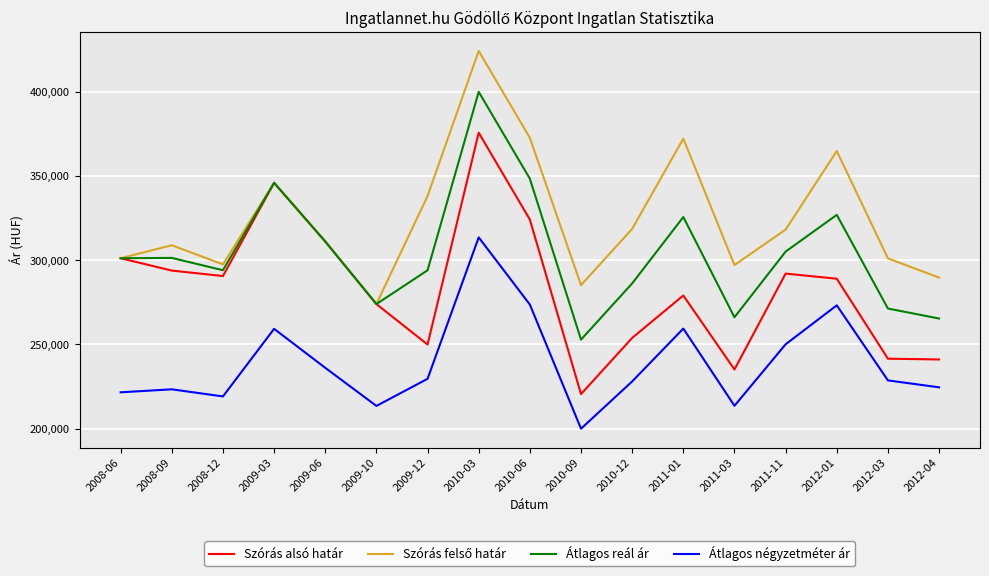

At how many categories does at least one series exceed 320410?

6